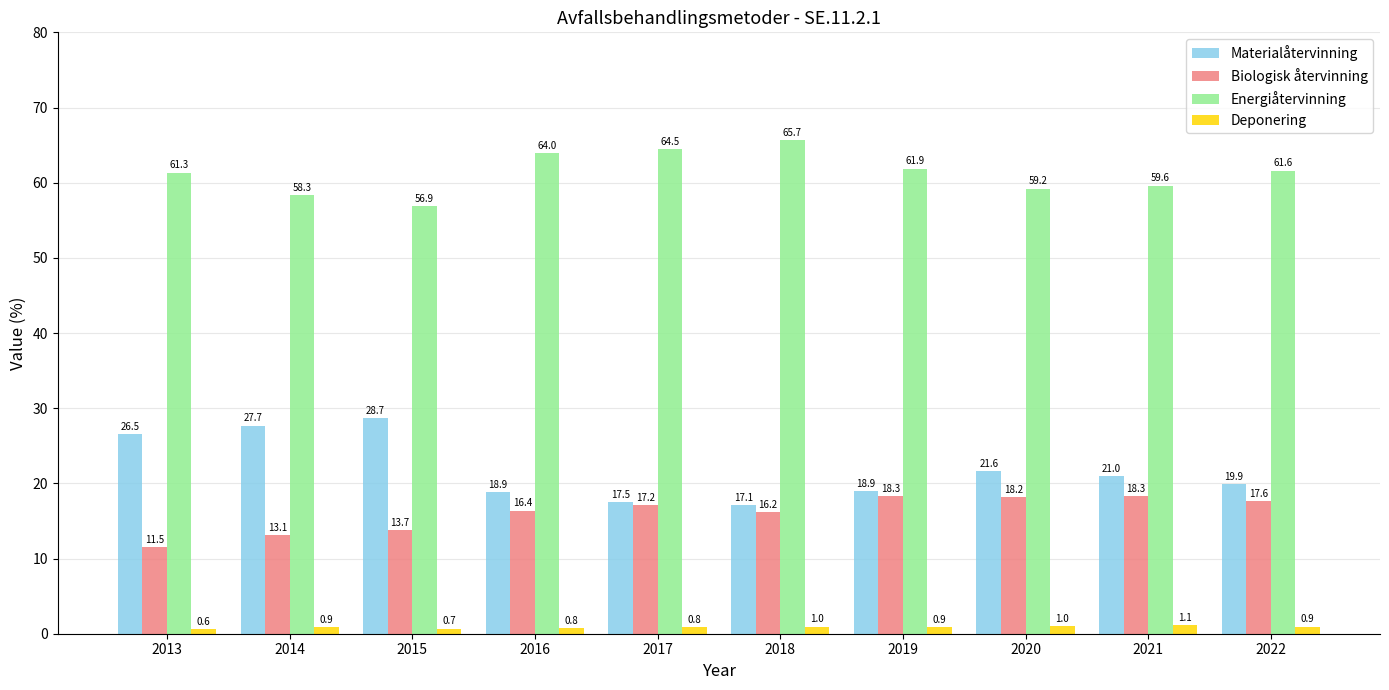

Reading left to right, extract all data points from this chart.

Materialåtervinning: 26.5	27.7	28.7	18.9	17.5	17.1	18.9	21.6	21.0	19.9
Biologisk återvinning: 11.5	13.1	13.7	16.4	17.2	16.2	18.3	18.2	18.3	17.6
Energiåtervinning: 61.3	58.3	56.9	64.0	64.5	65.7	61.9	59.2	59.6	61.6
Deponering: 0.6	0.9	0.7	0.8	0.8	1.0	0.9	1.0	1.1	0.9